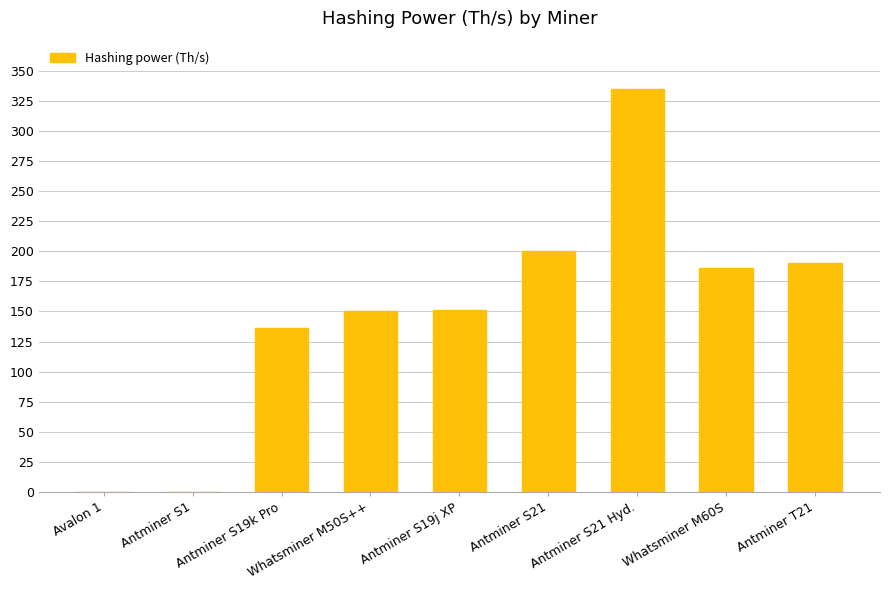

What is the sum of all values?

1348.2